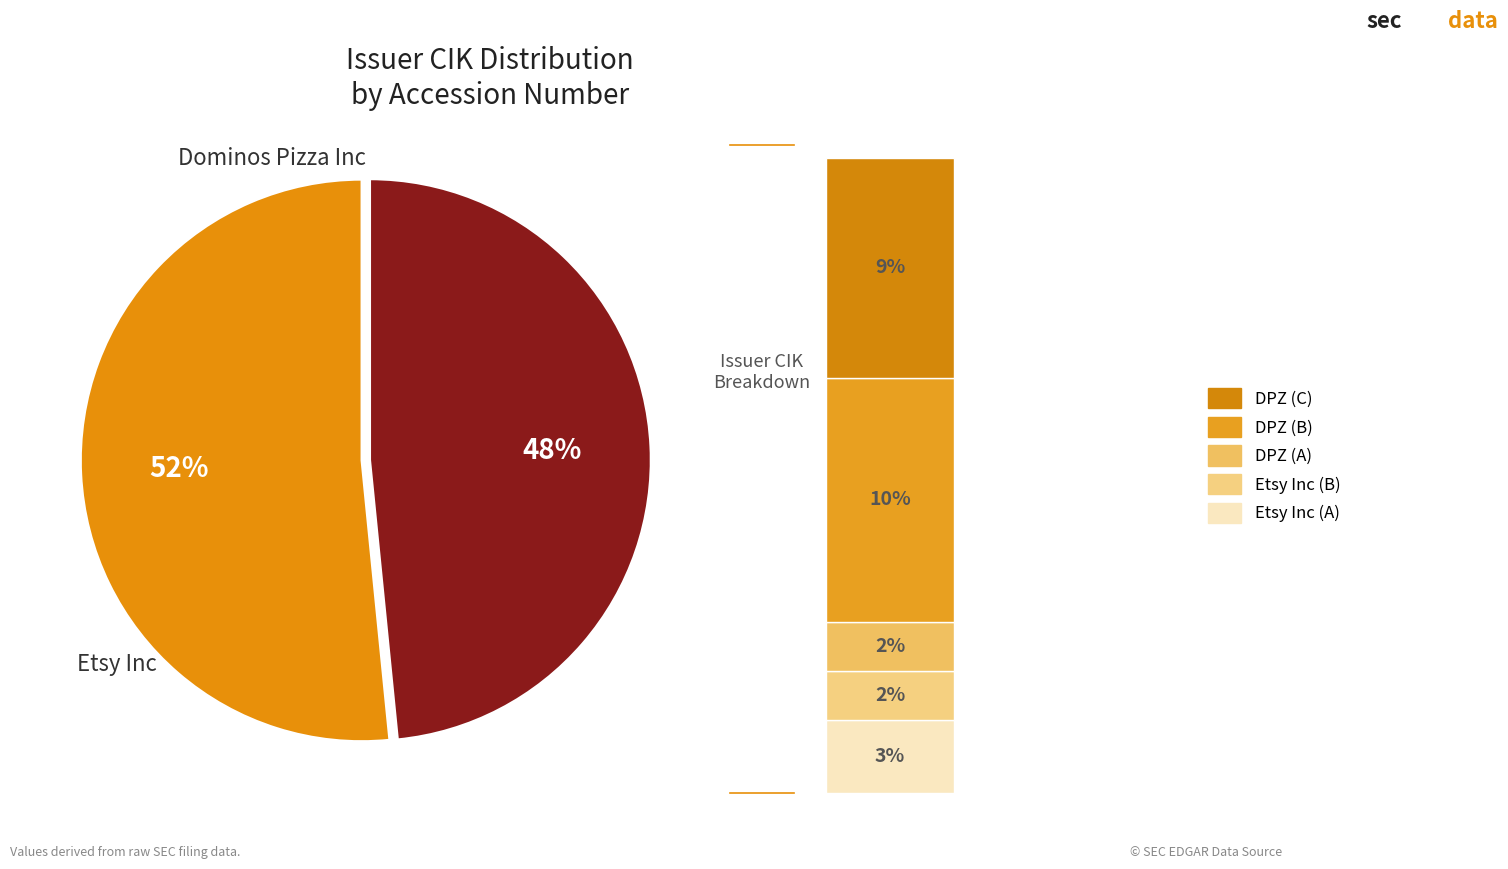

To the nearest percent, what is the combined percentage of 120919123054509 and 141588924014246?

100%